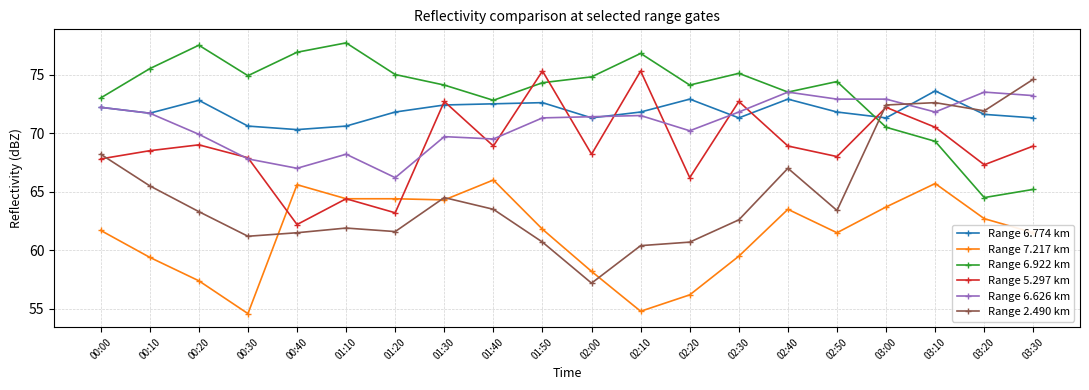

The value of Range 5.297 km at 01:20 is 100.7. True or false?

False